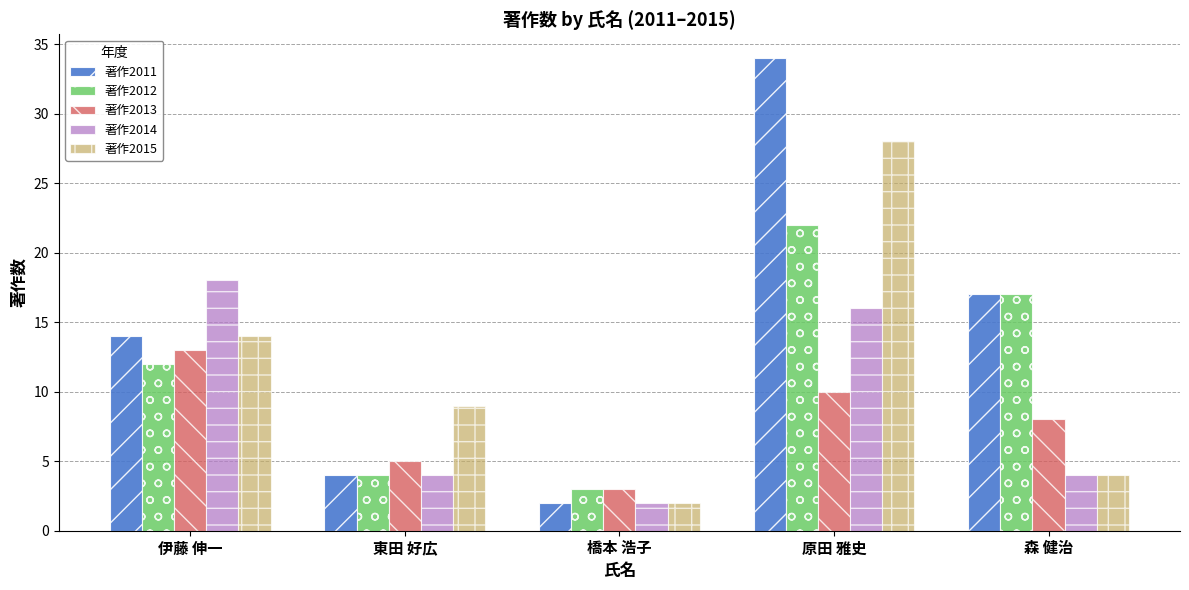

What is the value of the 著作2012 bar at the 4th from the left?

22